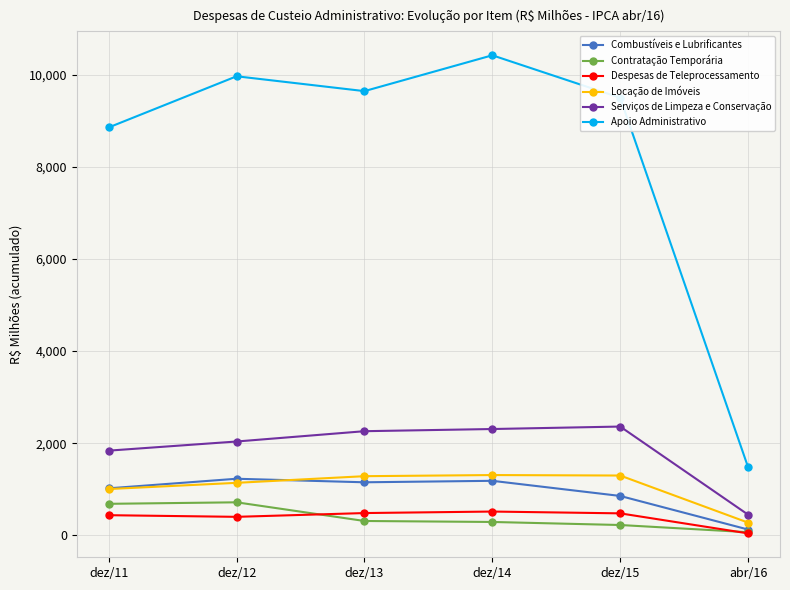

True or false: Contratação Temporária has more than 2 interior local peaks.

False